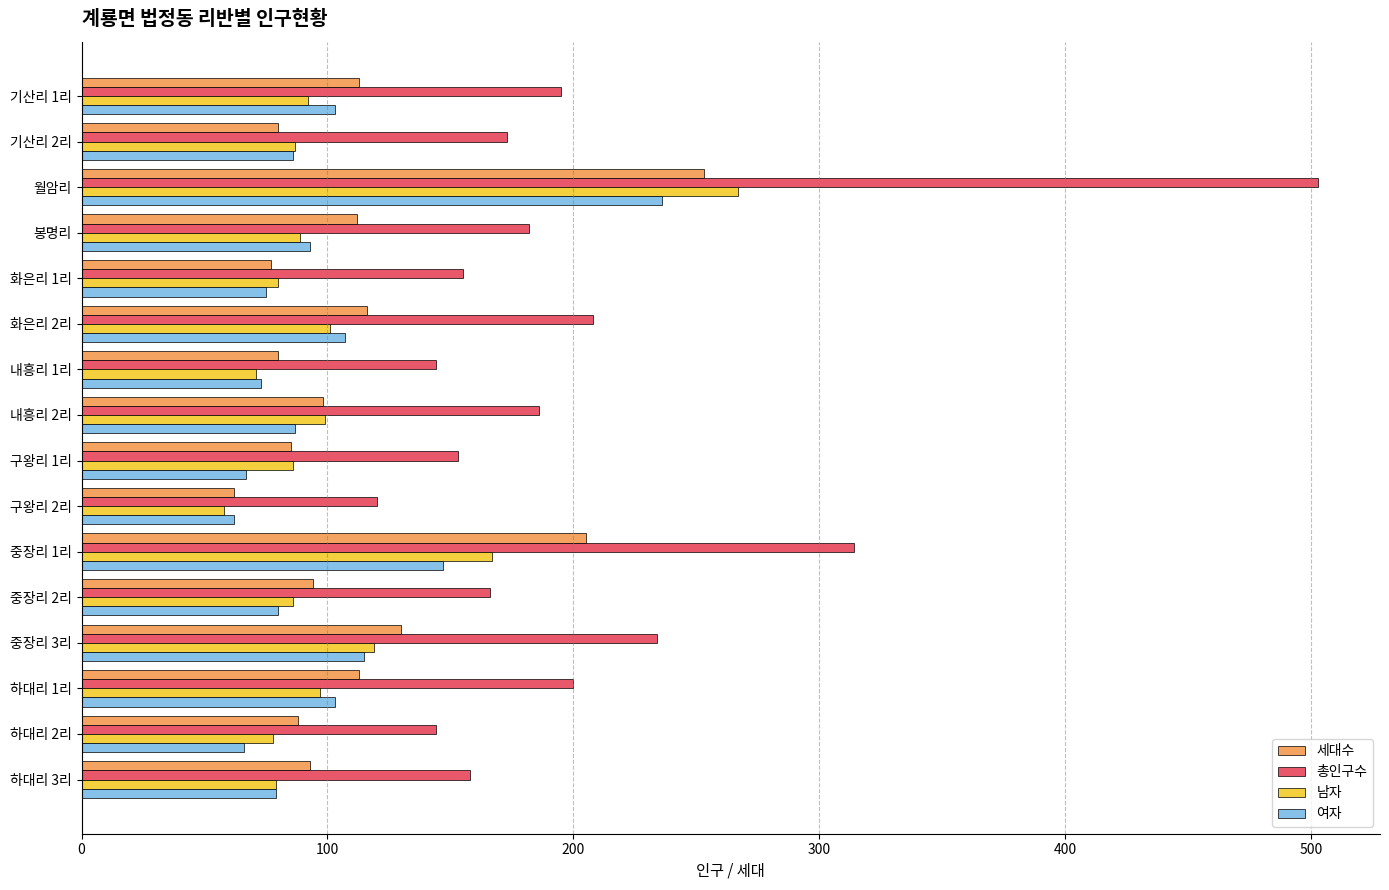

Which category has the highest value in the 여자 series?

월암리